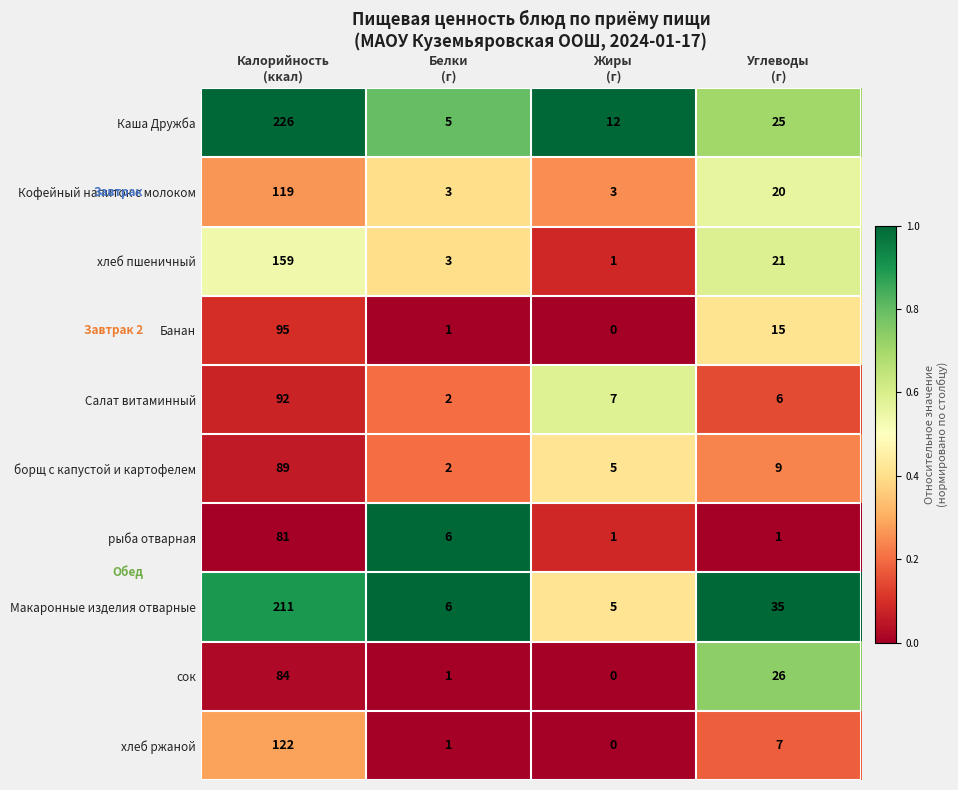

Which series has the widest spread of values?

Каша Дружба